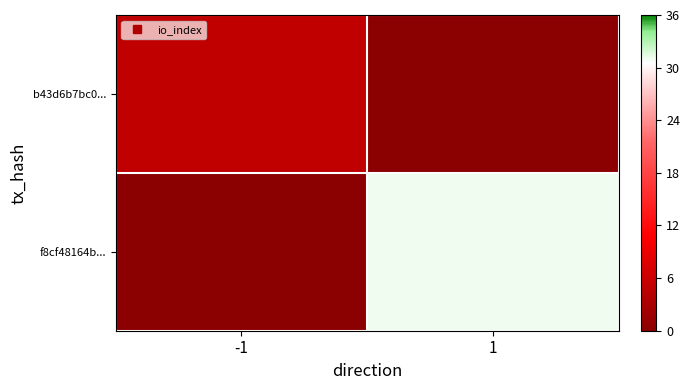

Between -1 and 1, which series saw the biggest shift?

f8cf48164b...